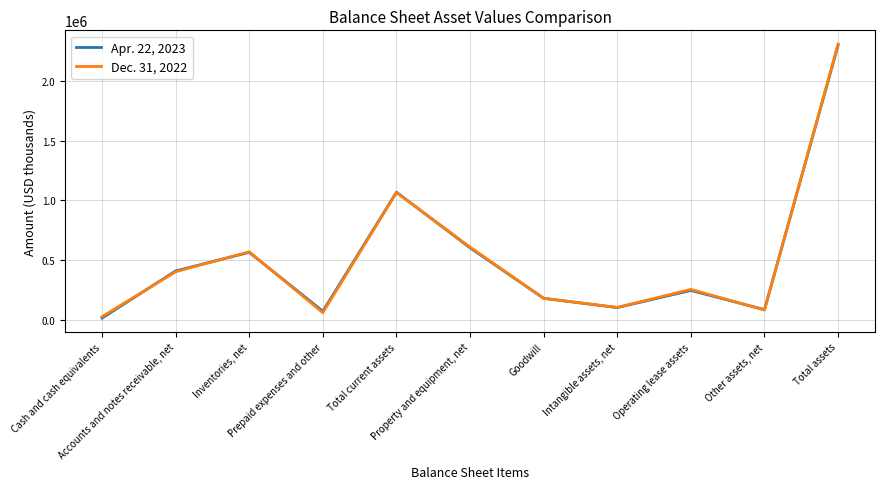

List the labels in order of Dec. 31, 2022 value, smallest first.

Cash and cash equivalents, Prepaid expenses and other, Other assets, net, Intangible assets, net, Goodwill, Operating lease assets, Accounts and notes receivable, net, Inventories, net, Property and equipment, net, Total current assets, Total assets